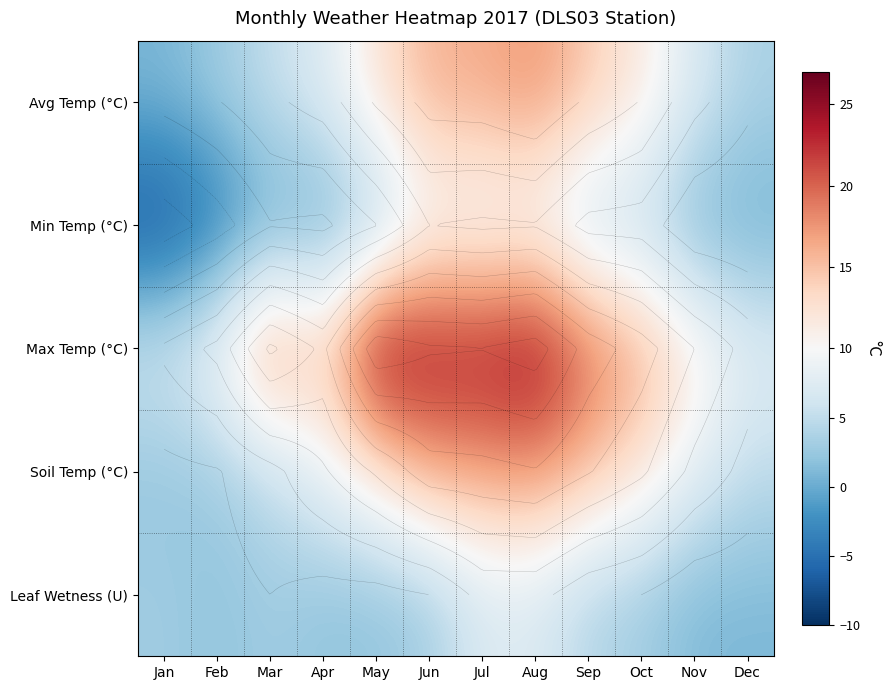

What is the greatest value displayed?

26.3